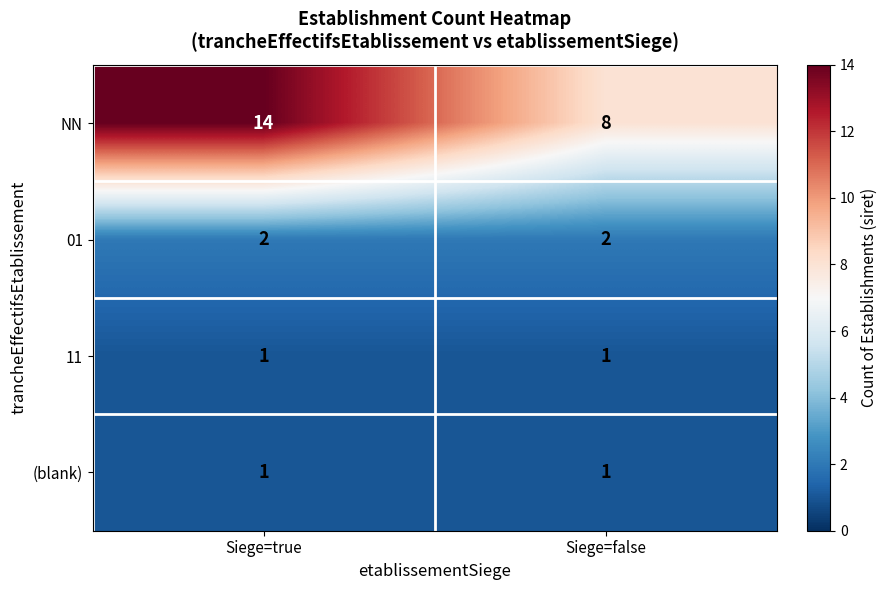

Is it true that 11 equals 1 at Siege=true?

True